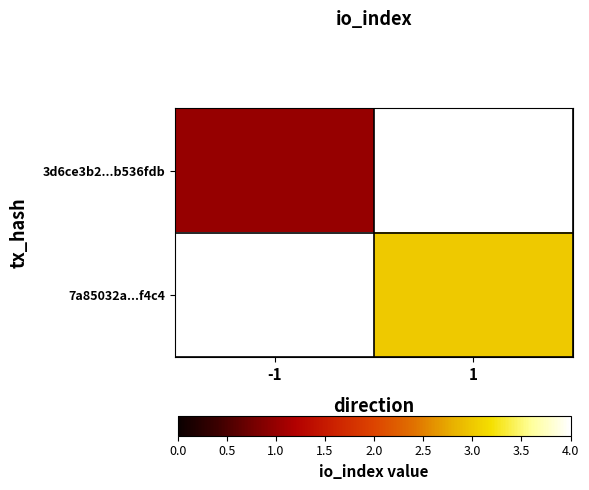

Read the 7a85032a...f4c4 value at 1.

3.0